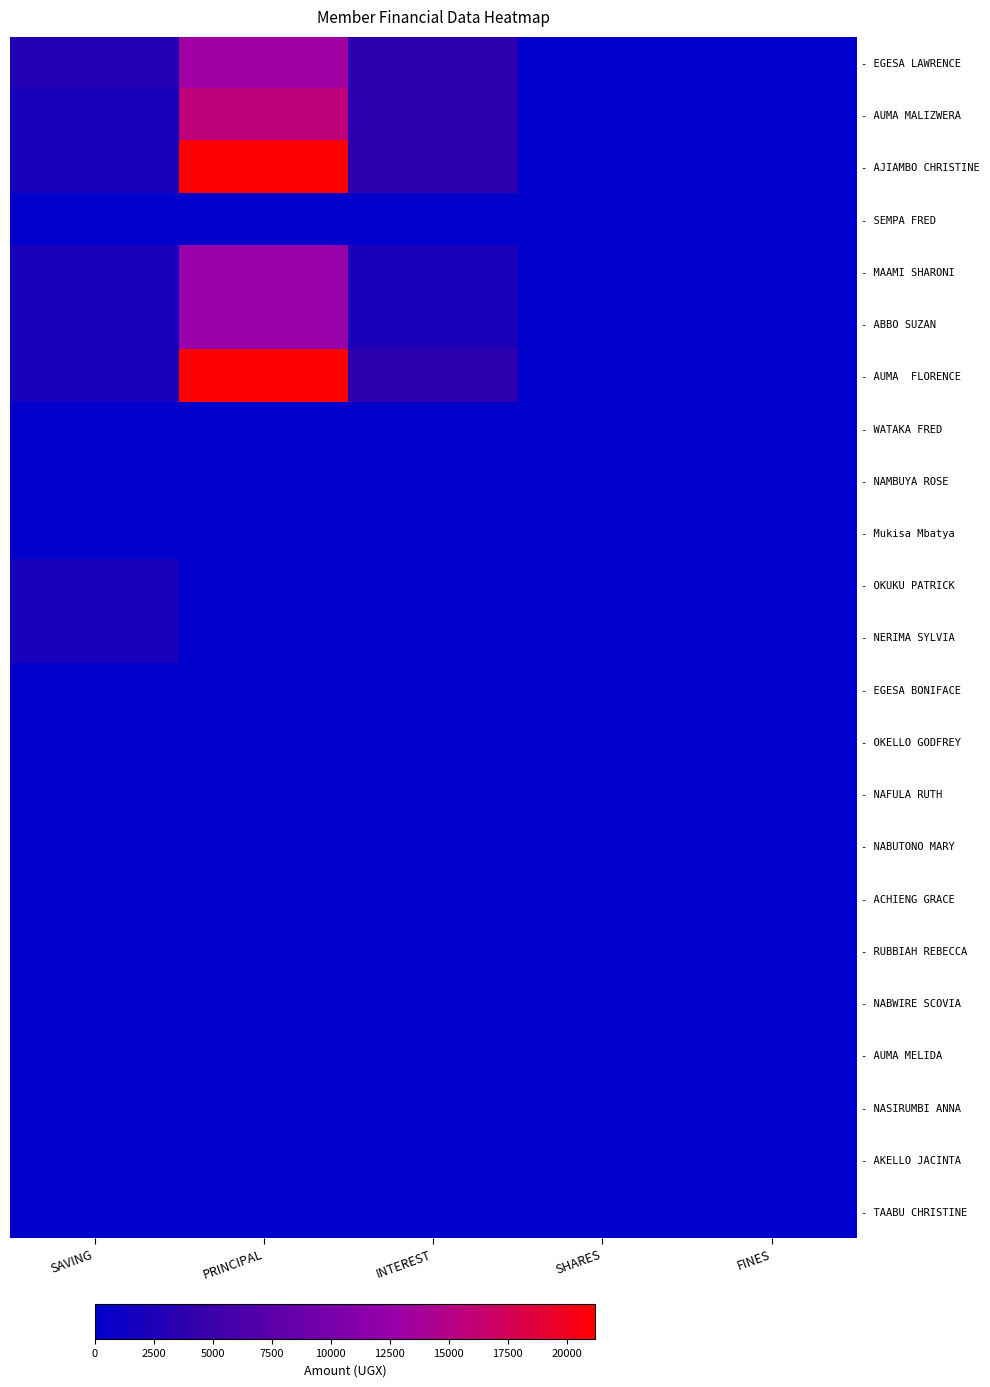

How many categories are shown in the chart?

5